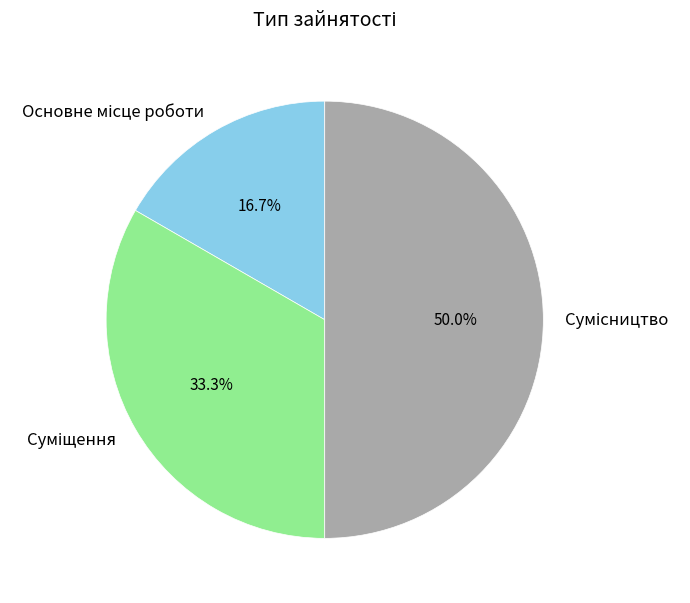

Count the number of slices in the pie.

3